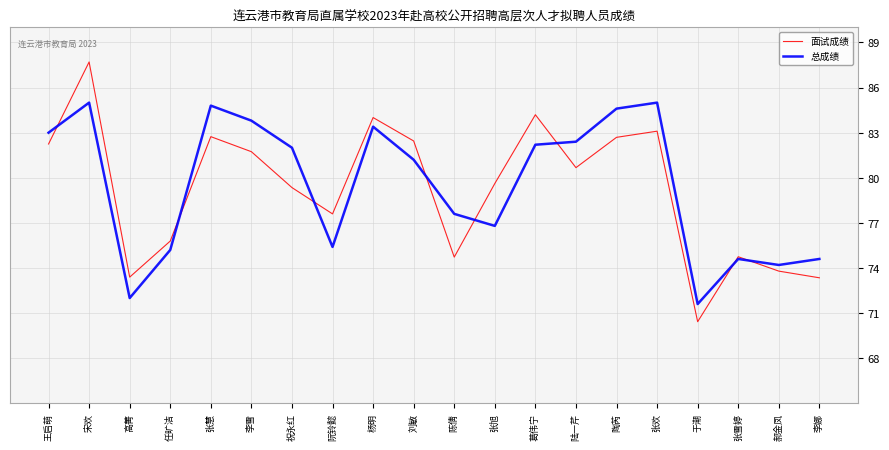

What position from the left is 杨明?

9